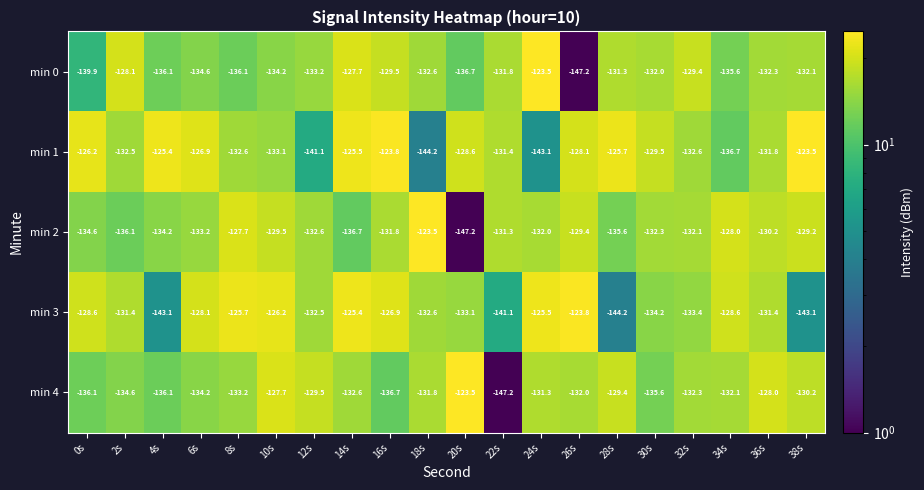

What is the difference between the maximum and second lowest values in the min 4 series?

13.2